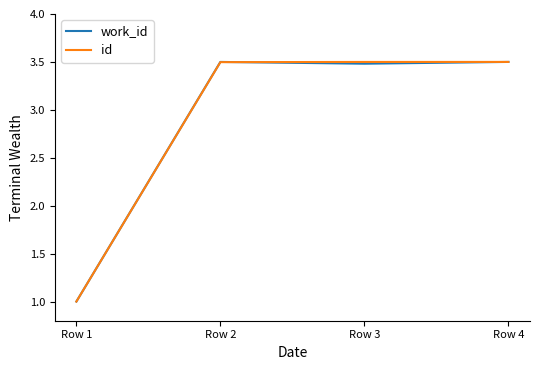

The work_id series shows 2.4 at Row 4. True or false?

False